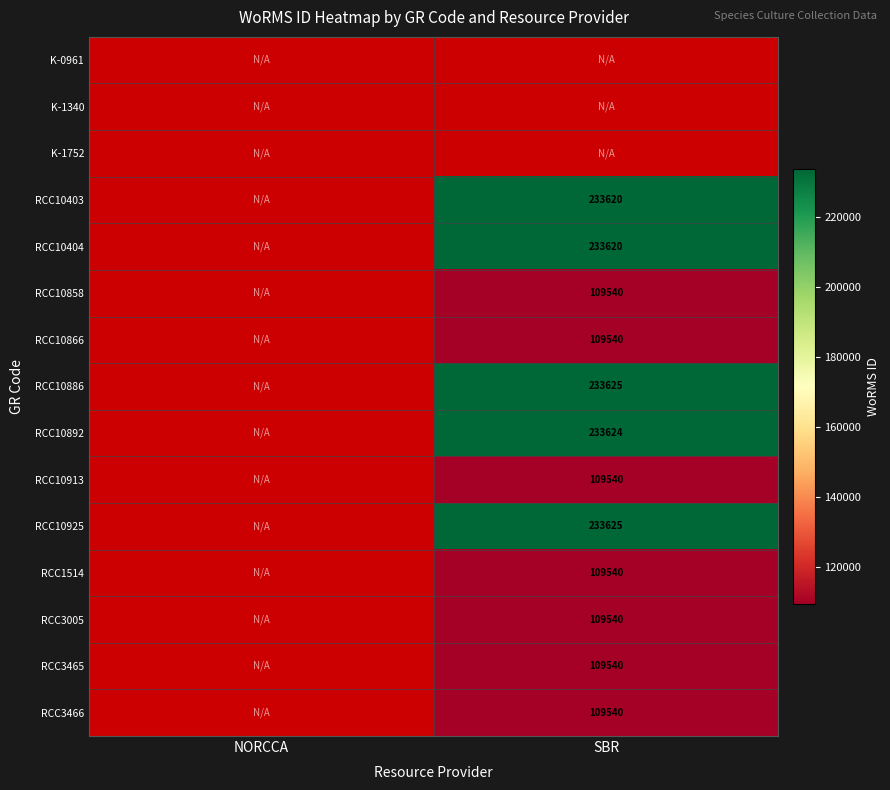

The value of RCC3005 at SBR is 152012. True or false?

False